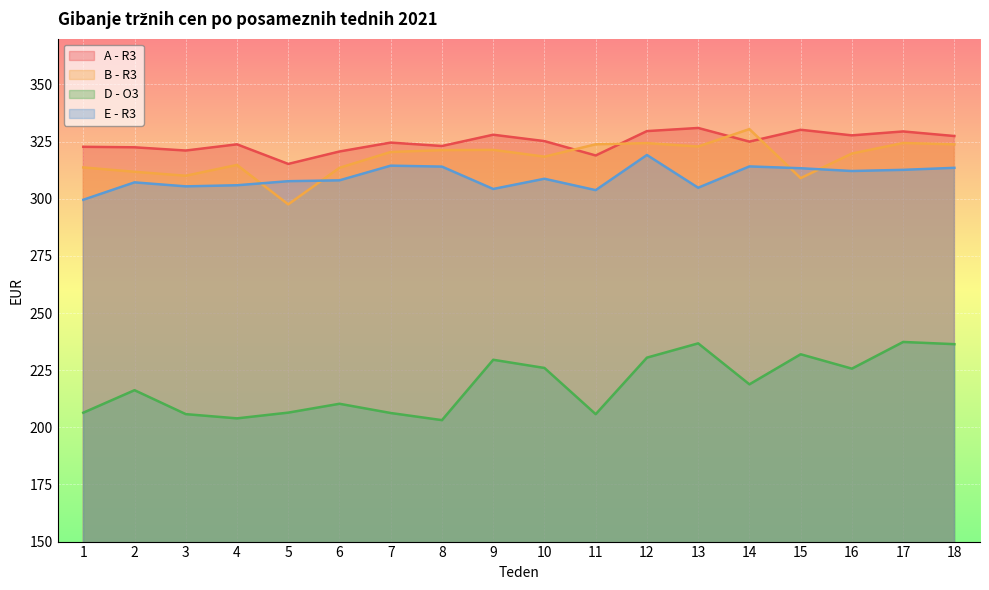

Count the number of categories in the chart.

18